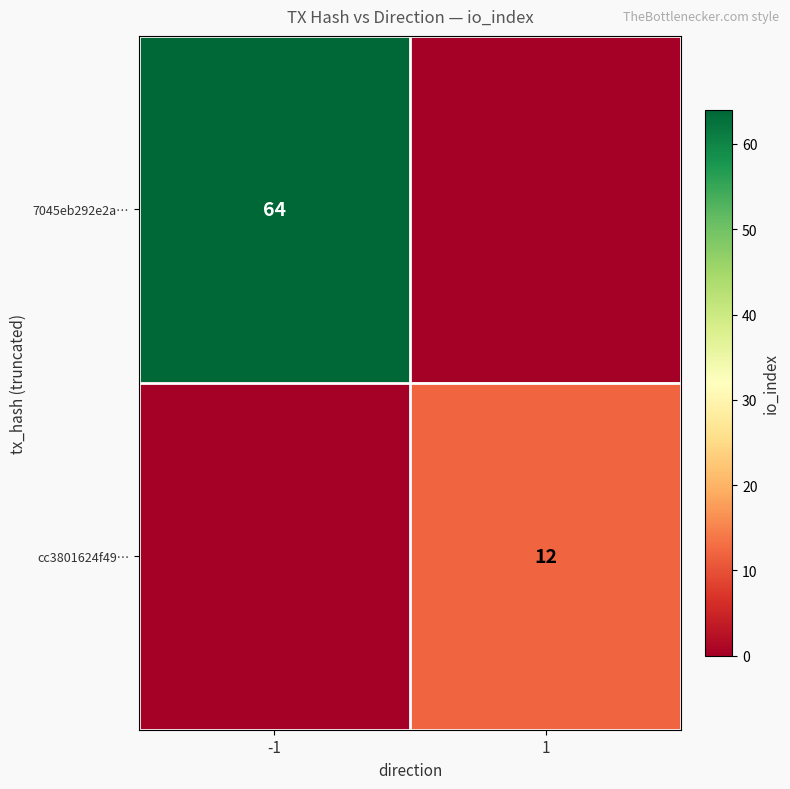

What is the total value across all series at 1?

12